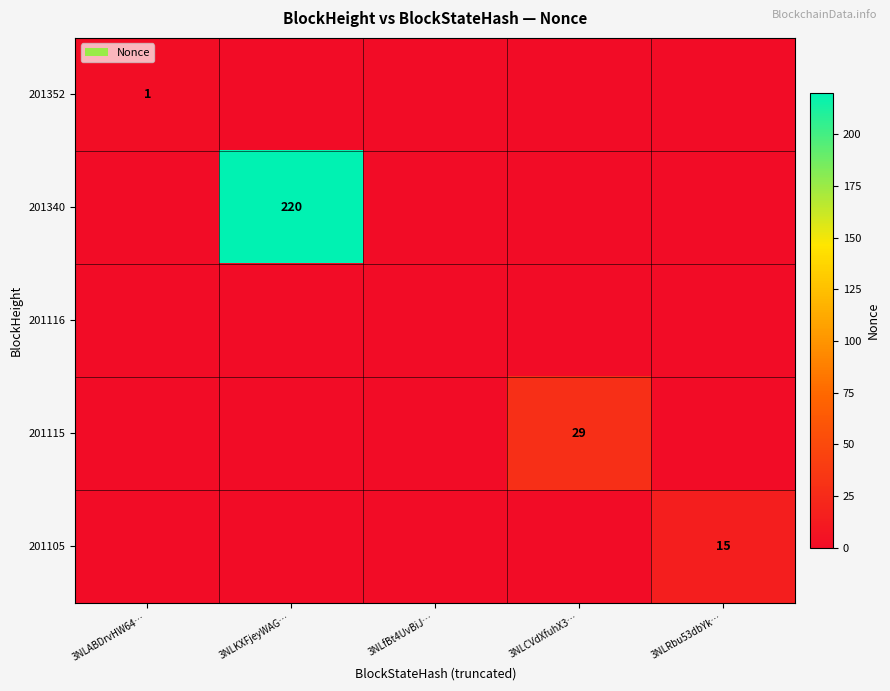

Rank the series at 3NLCVdXfuhX3… from lowest to highest value.

201352, 201340, 201116, 201105, 201115